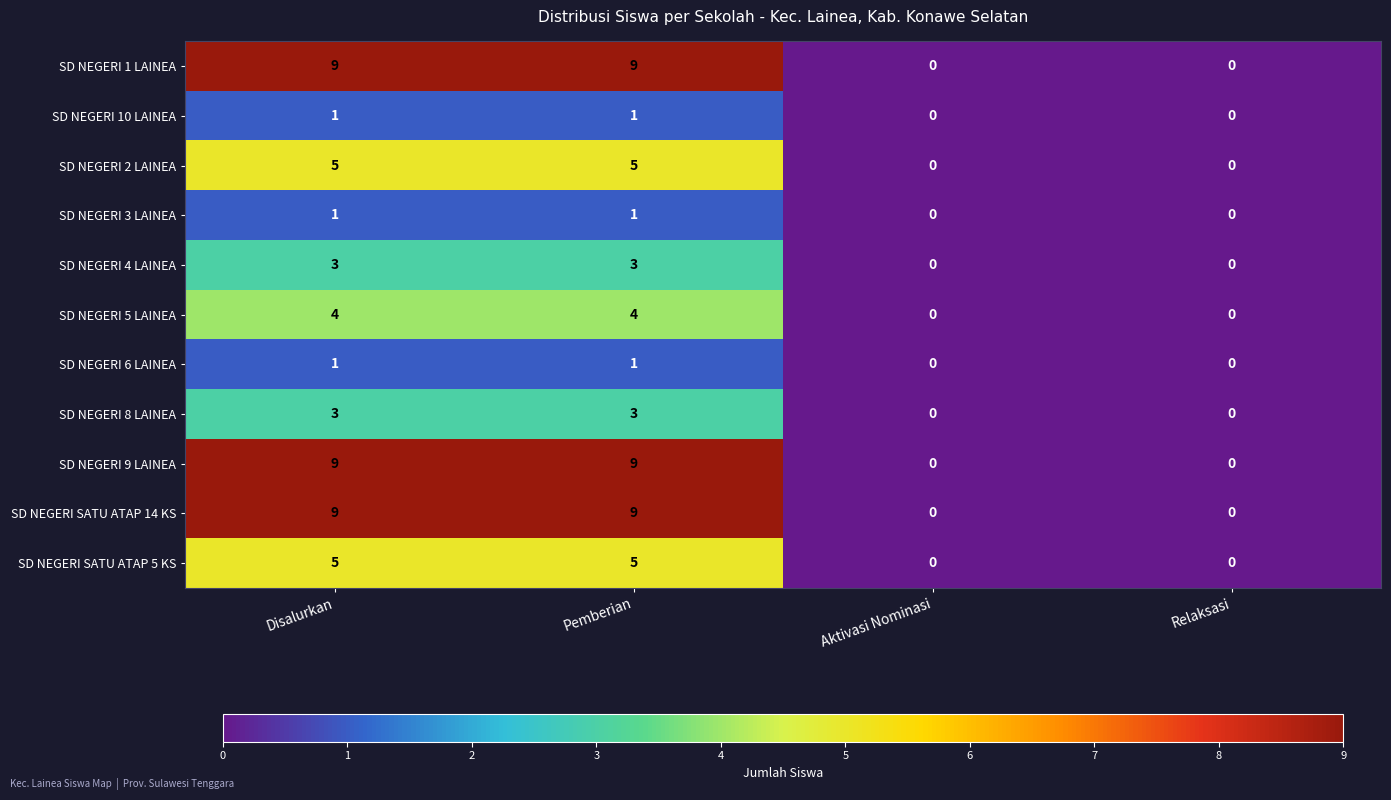

How many distinct data groups are displayed?

11